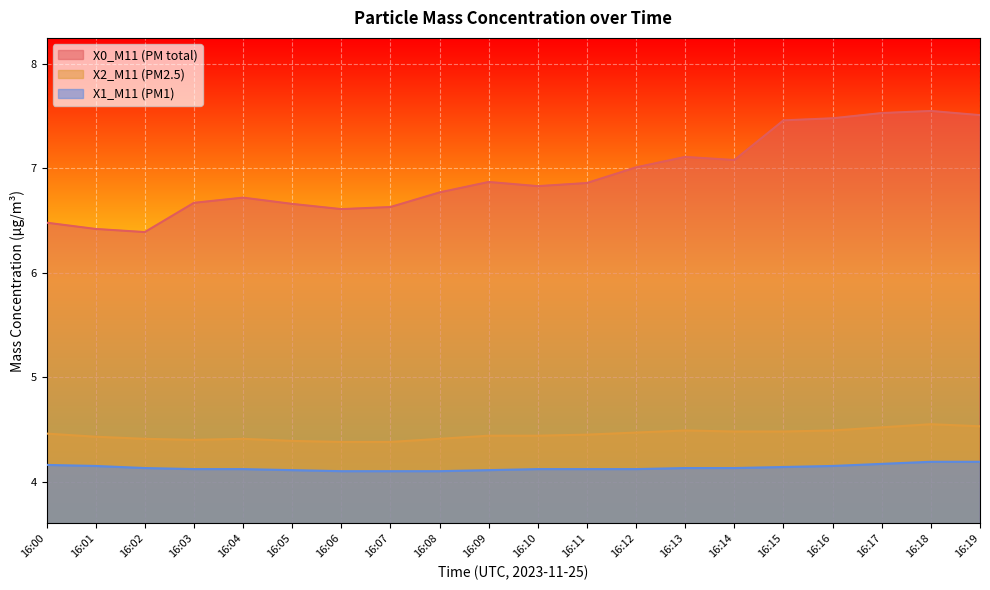

At which label does X1_M11 (PM1) reach its minimum?

16:06